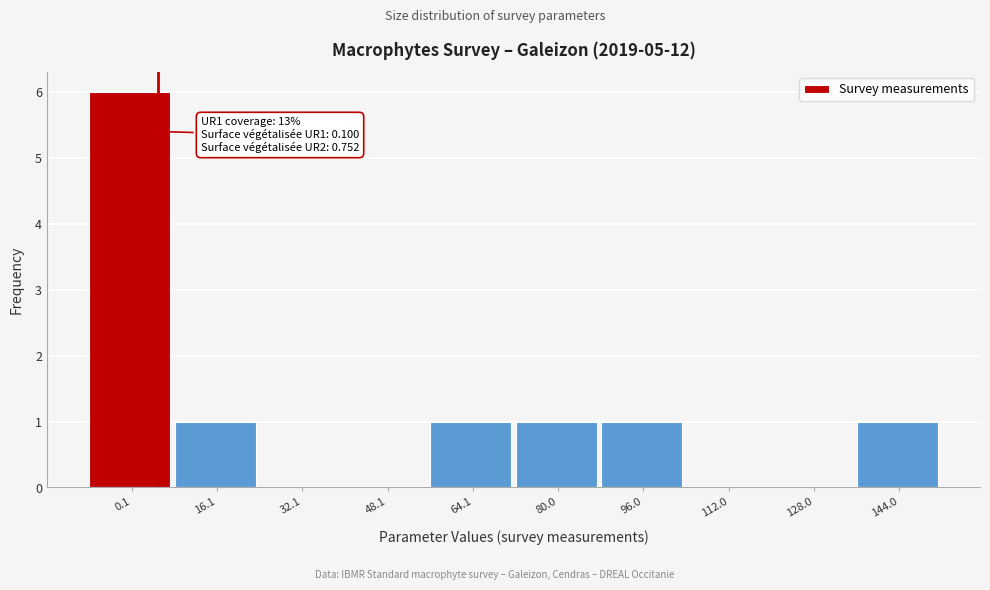

Reading left to right, what are all the values shown in this chart?

0.1=6	16.1=1	32.1=0	48.1=0	64.1=1	80.0=1	96.0=1	112.0=0	128.0=0	144.0=1